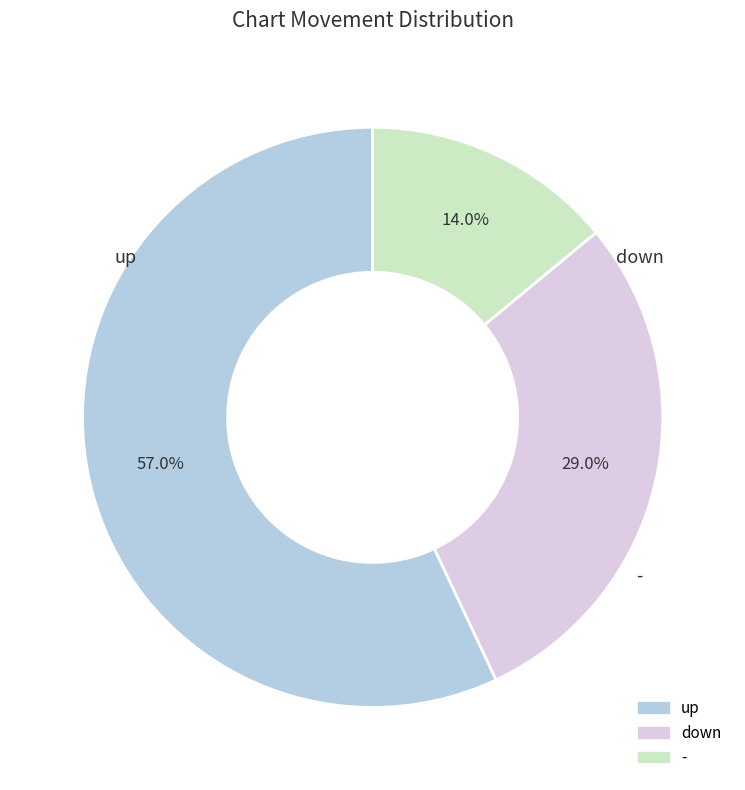

Is it true that down is 29% of the pie?

True